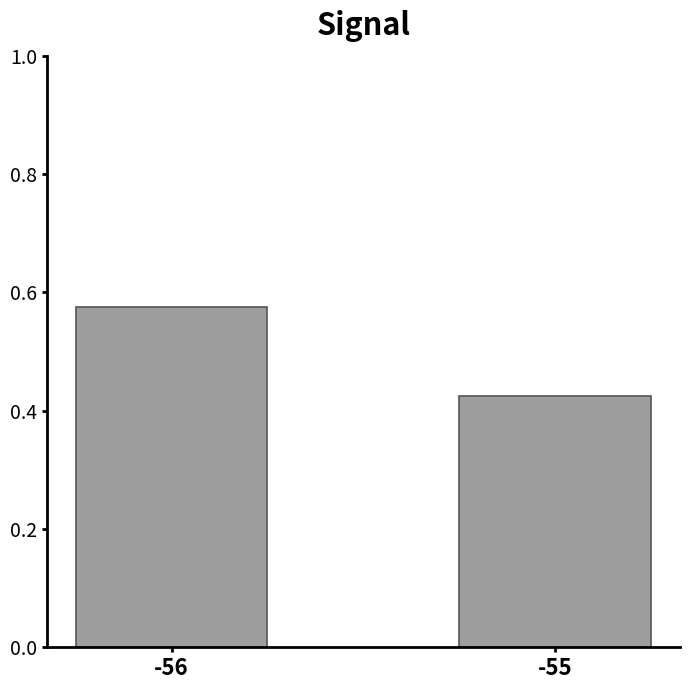

Does the chart contain any negative values?

No